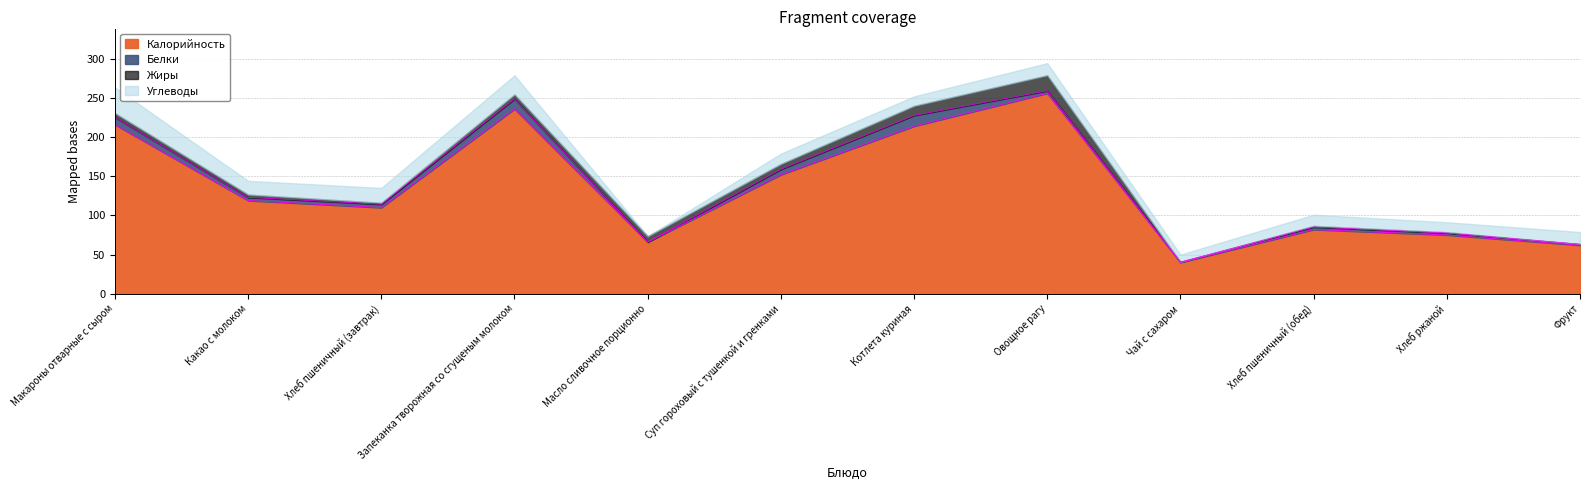

What is the label of the 2nd point from the right?

Хлеб ржаной